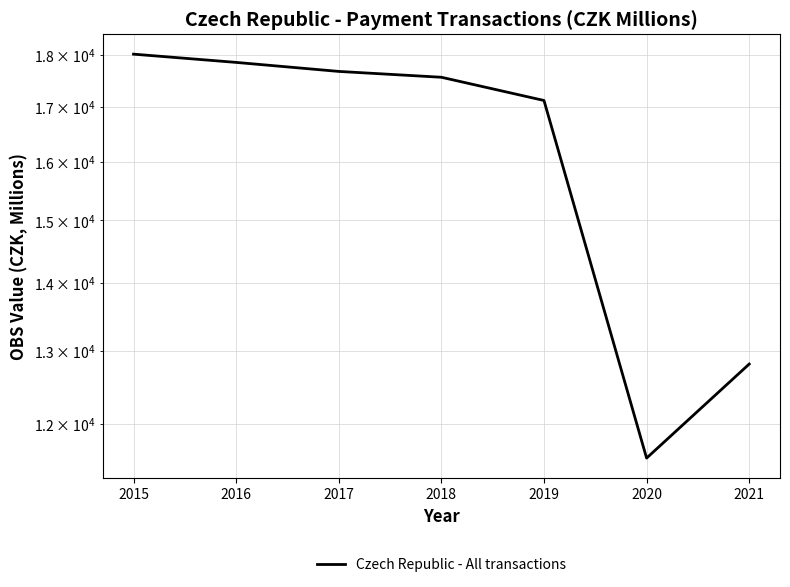

List the labels in order of value, largest first.

2015, 2016, 2017, 2018, 2019, 2021, 2020